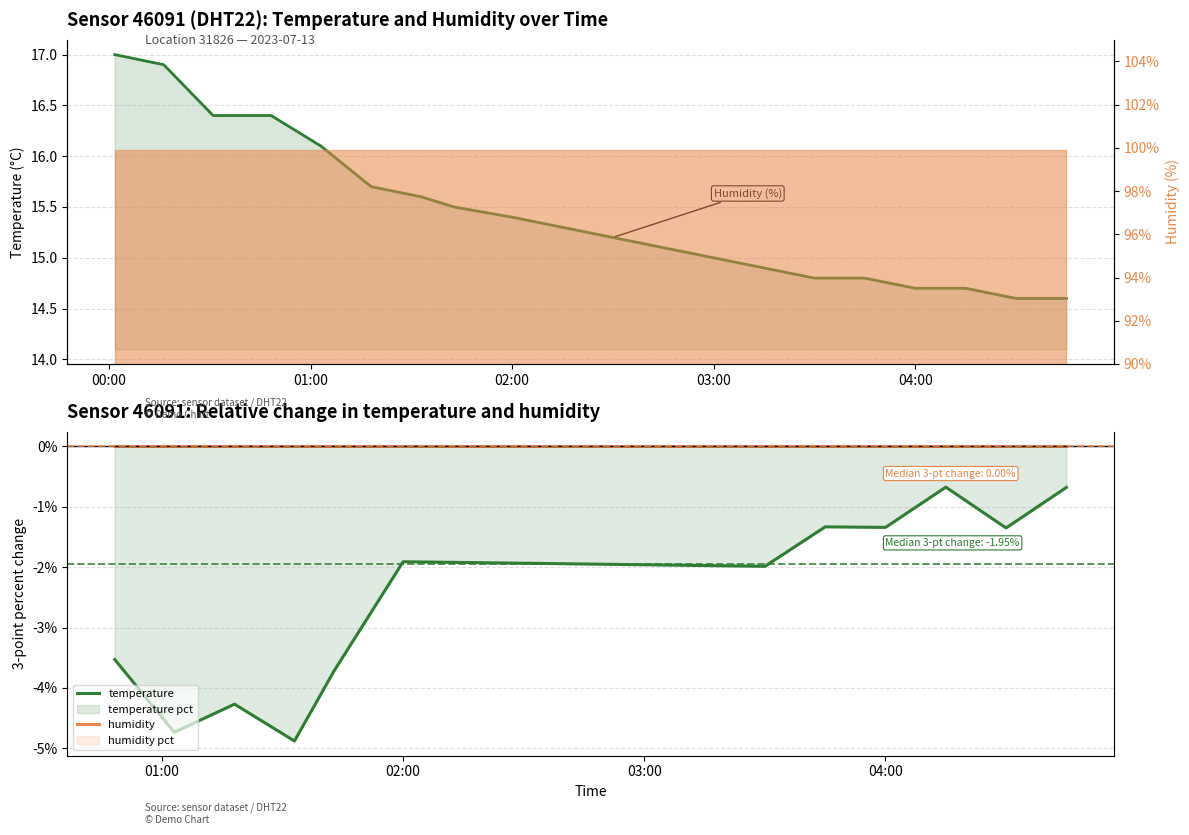

List the series in order of their overall mean, lowest first.

temperature, humidity